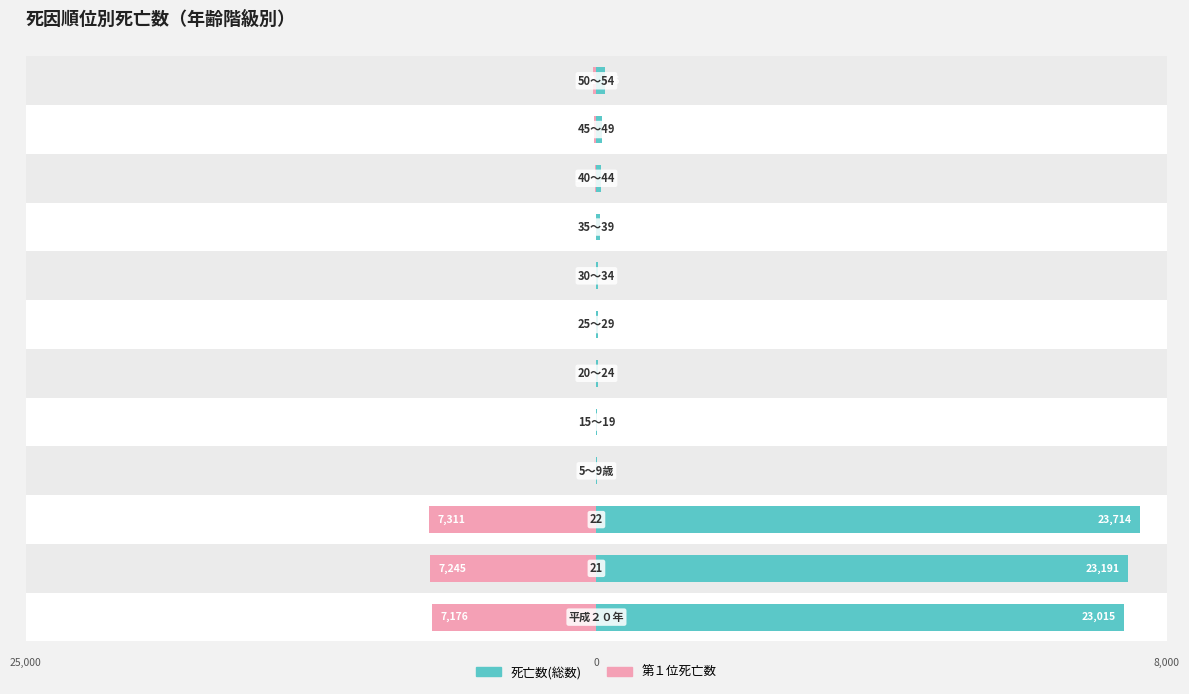

Which series has the largest total across all categories?

死亡数(総数)